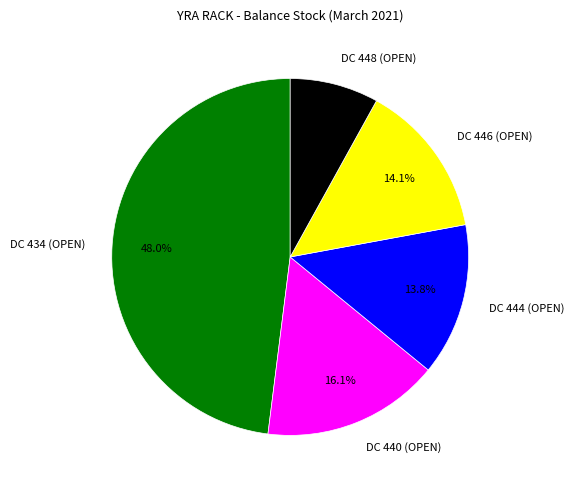

What is the smallest slice in the pie chart?

DC 448 (OPEN)